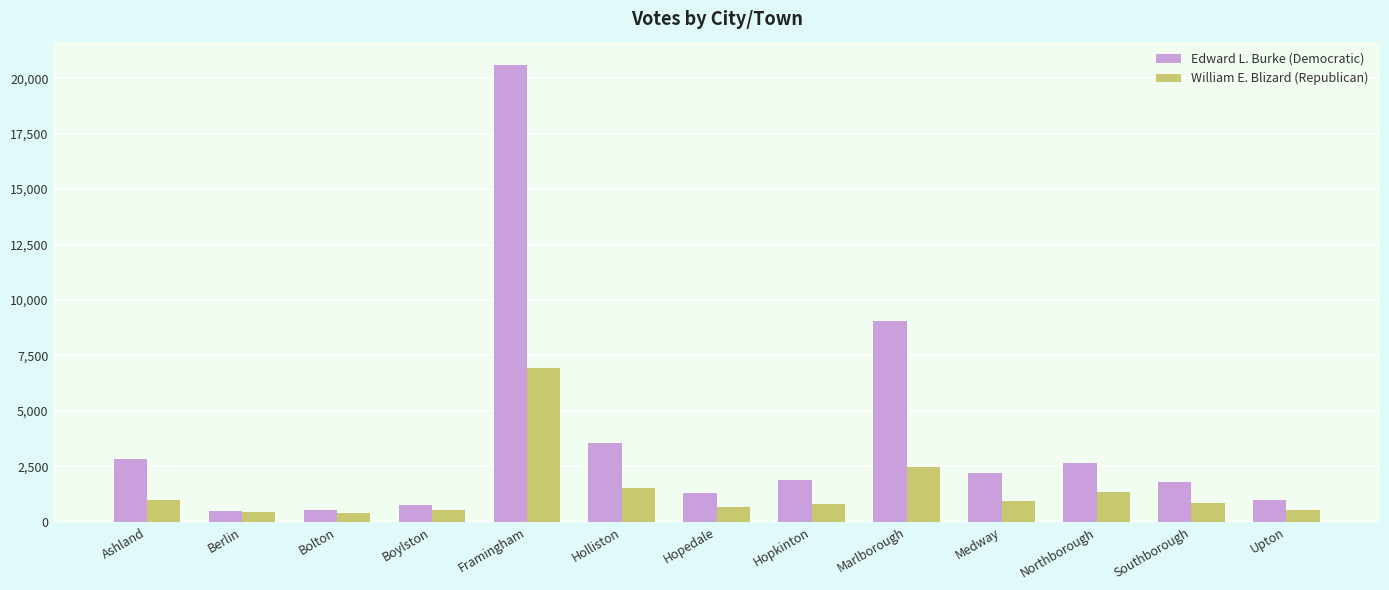

Which series changed the most between Framingham and Marlborough?

Edward L. Burke (Democratic)